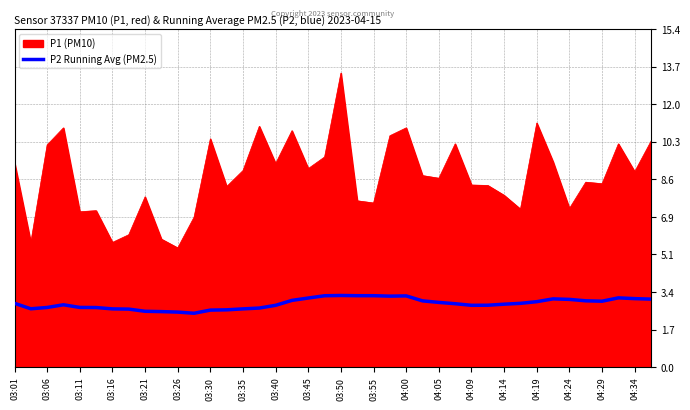

What is the maximum value shown in the chart?

13.4